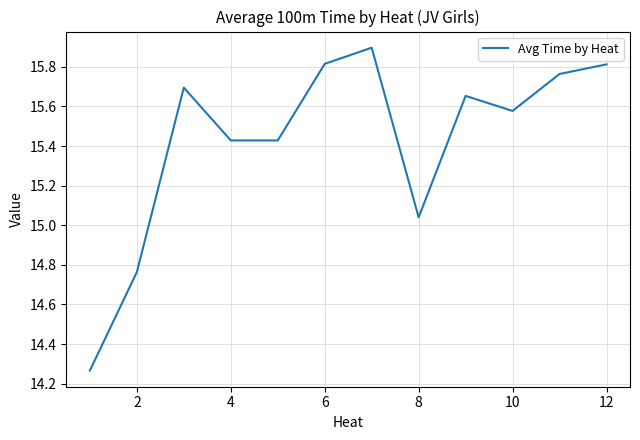

How many distinct data groups are displayed?

1